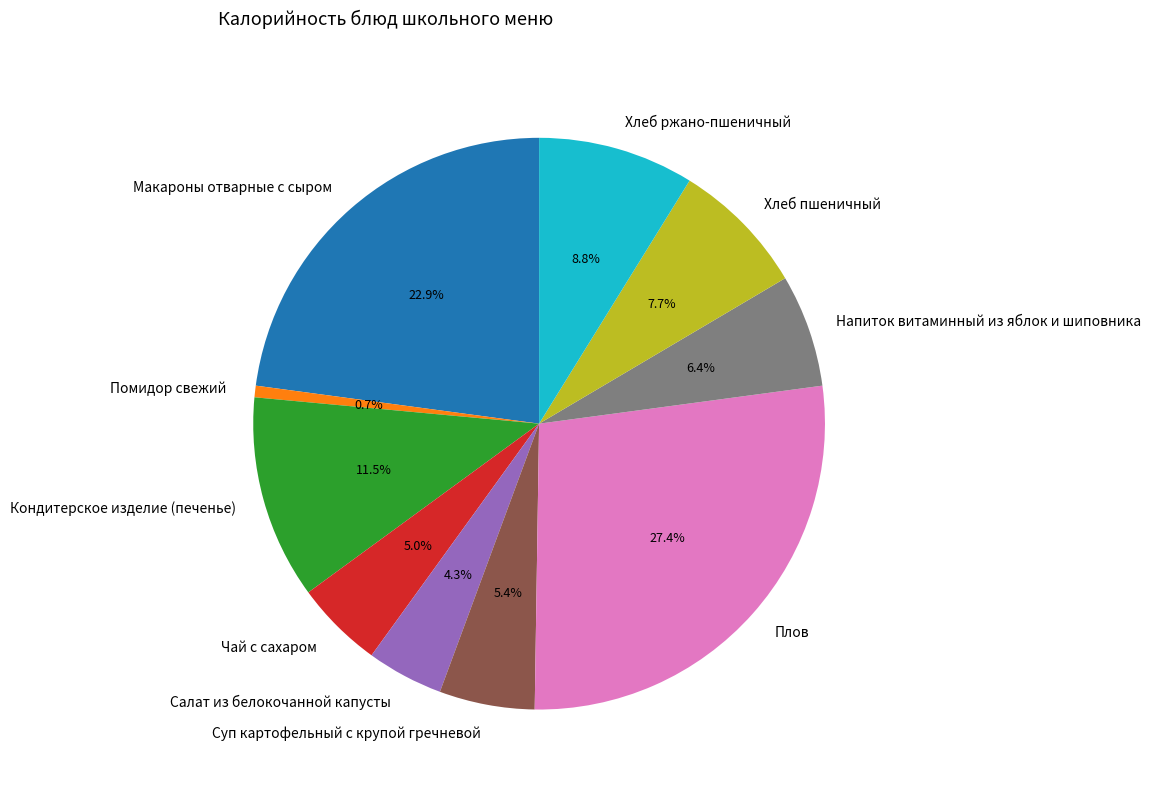

Does Напиток витаминный из яблок и шиповника represent more than half of the total?

No